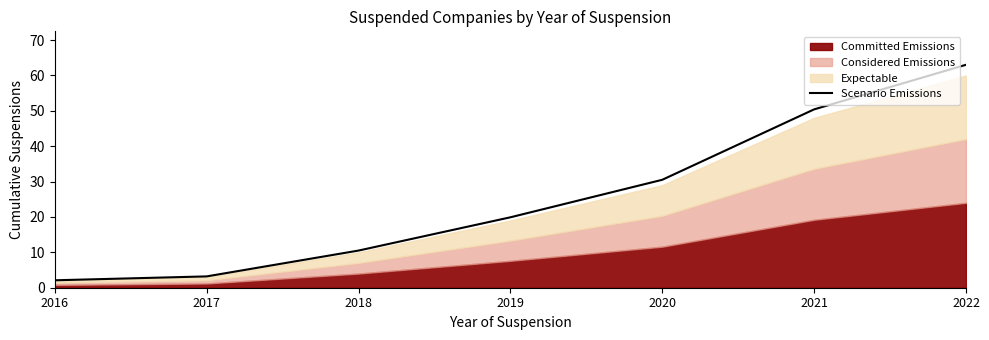

Rank the categories by value from highest to lowest.

2022, 2021, 2020, 2019, 2018, 2017, 2016